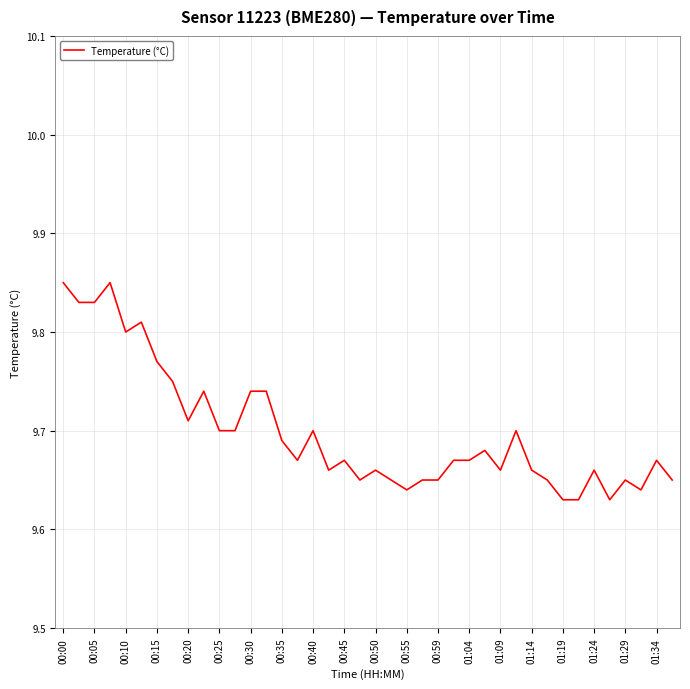

What is the smallest value displayed?

9.6